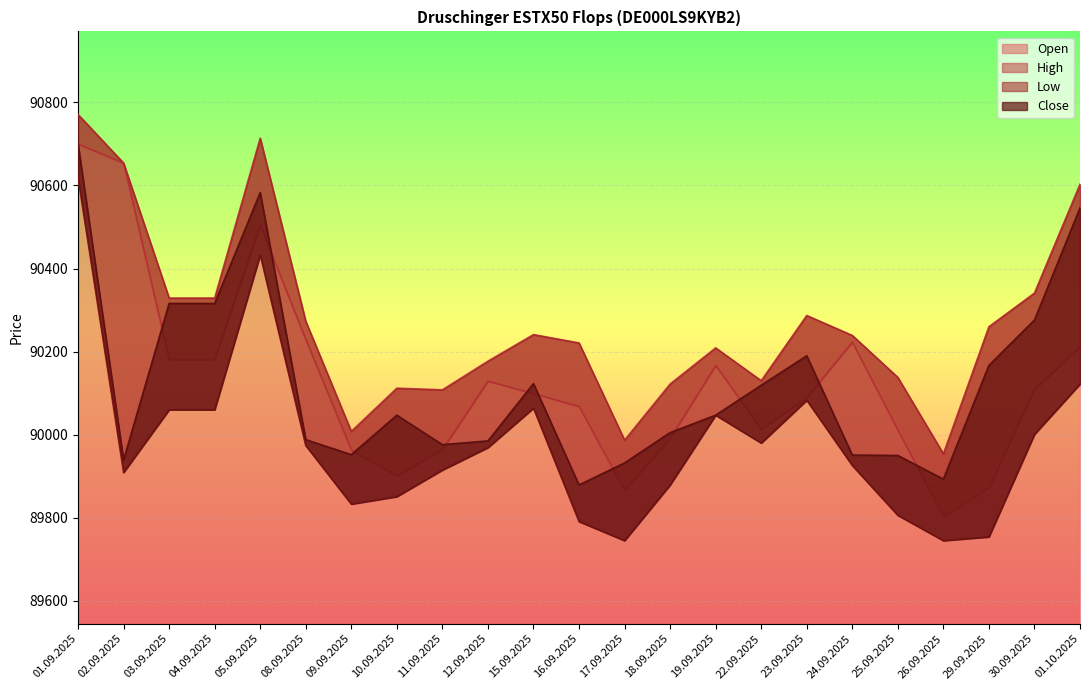

In Low, how many points are higher than both neighbors (excluding endpoints)?

4